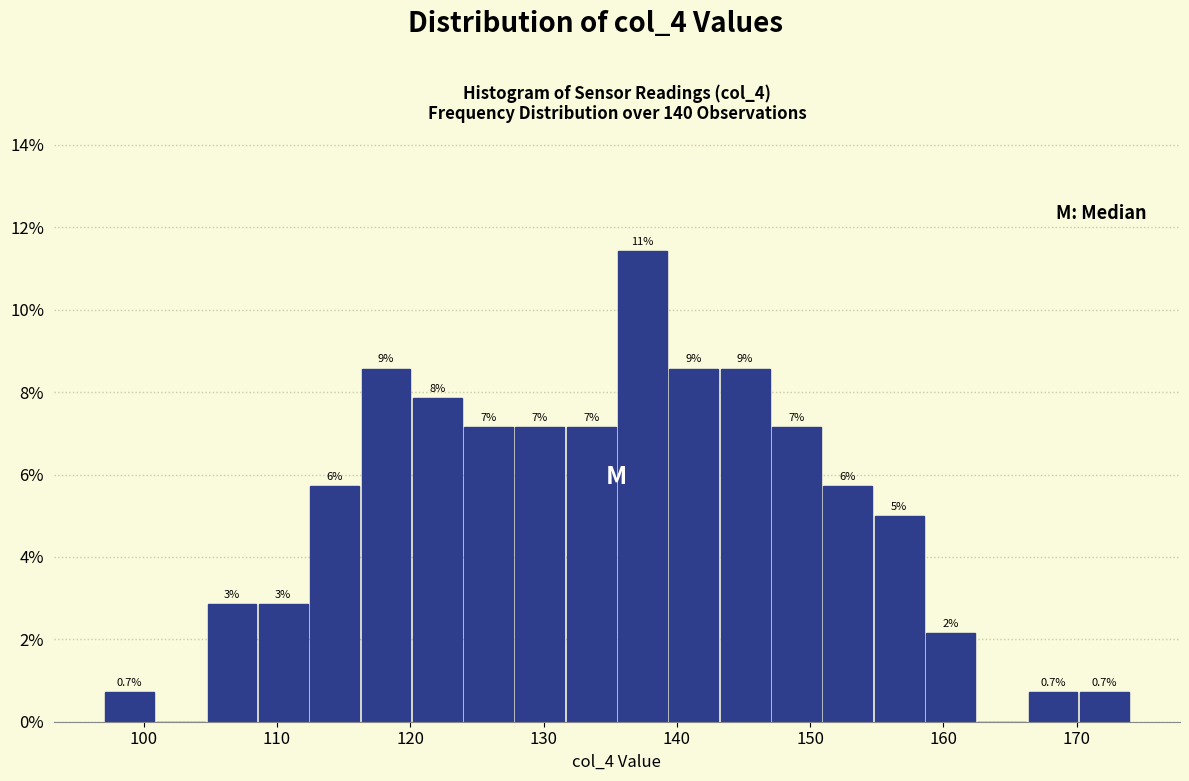

Around what value on the x-axis is the tallest bar? Give the approximate position of its centre, as read against the axis.

137